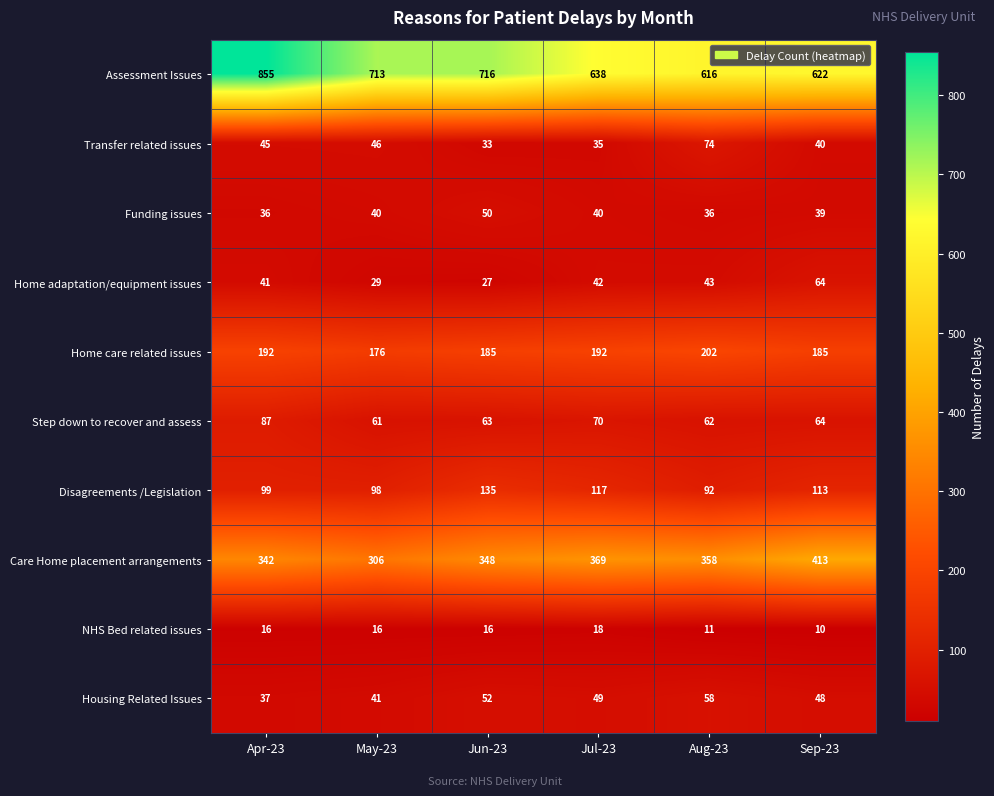

Where is Care Home placement arrangements nearest to the value 359?

Aug-23